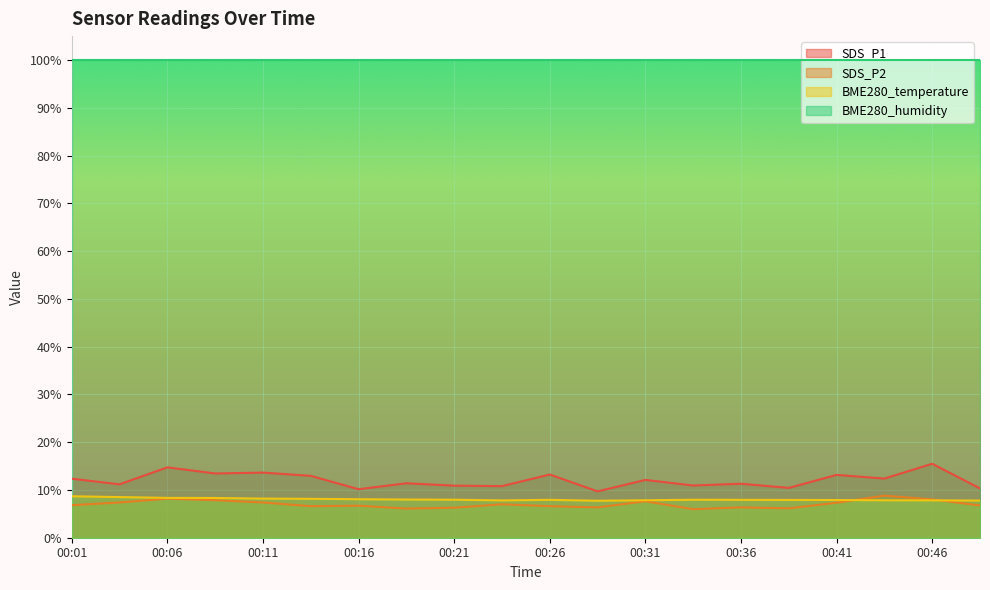

What is the value of the BME280_temperature point at the 8th from the left?

8.0